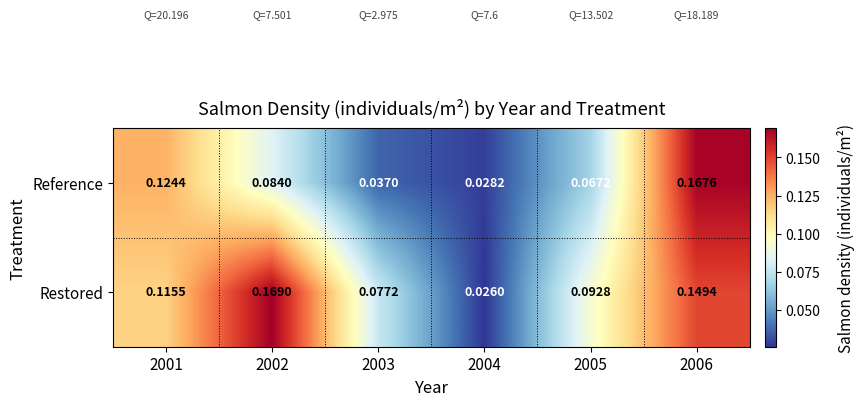

Which series changed the most between 2003 and 2004?

Restored